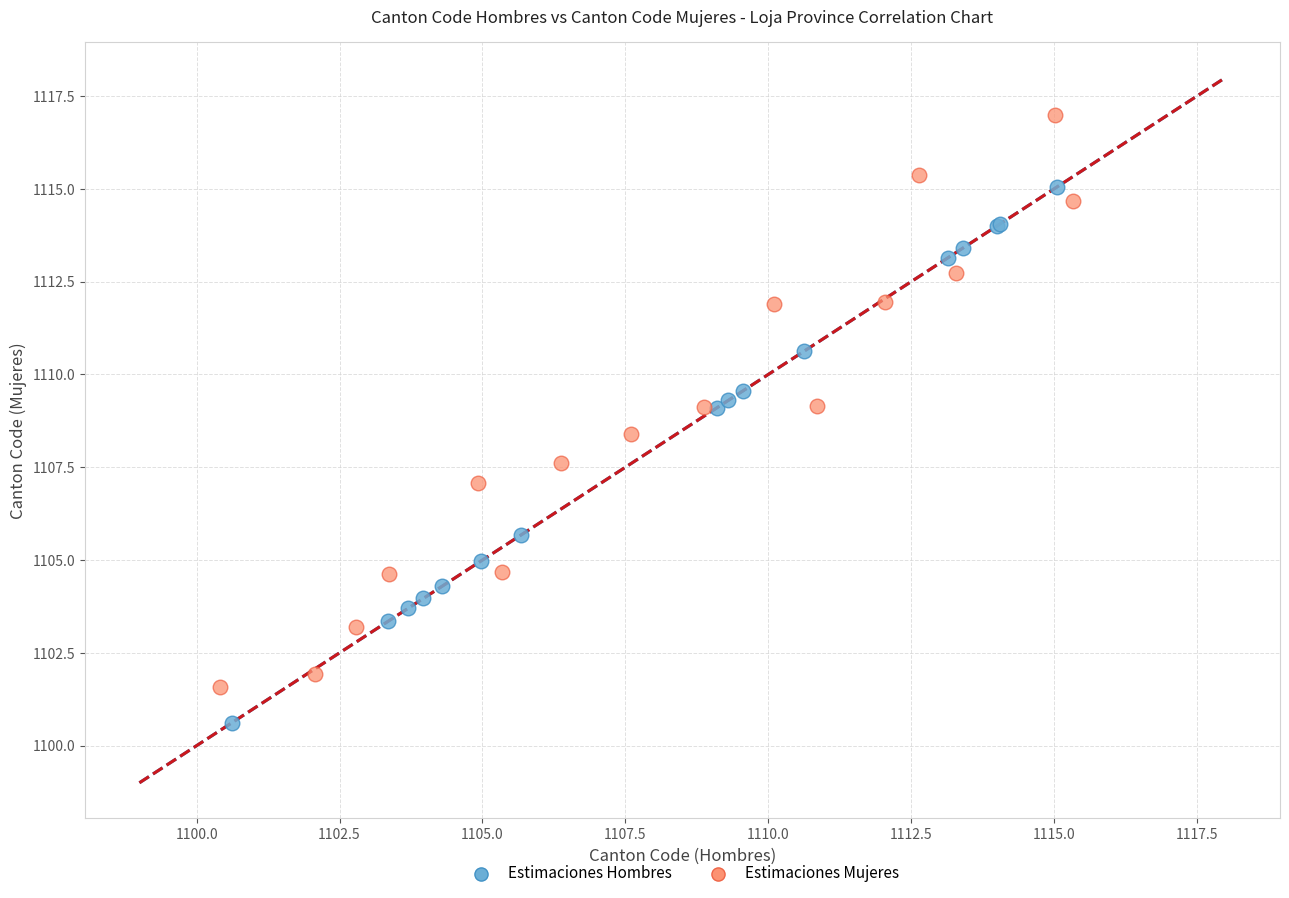

Which series contains the highest Y value?

Estimaciones Mujeres